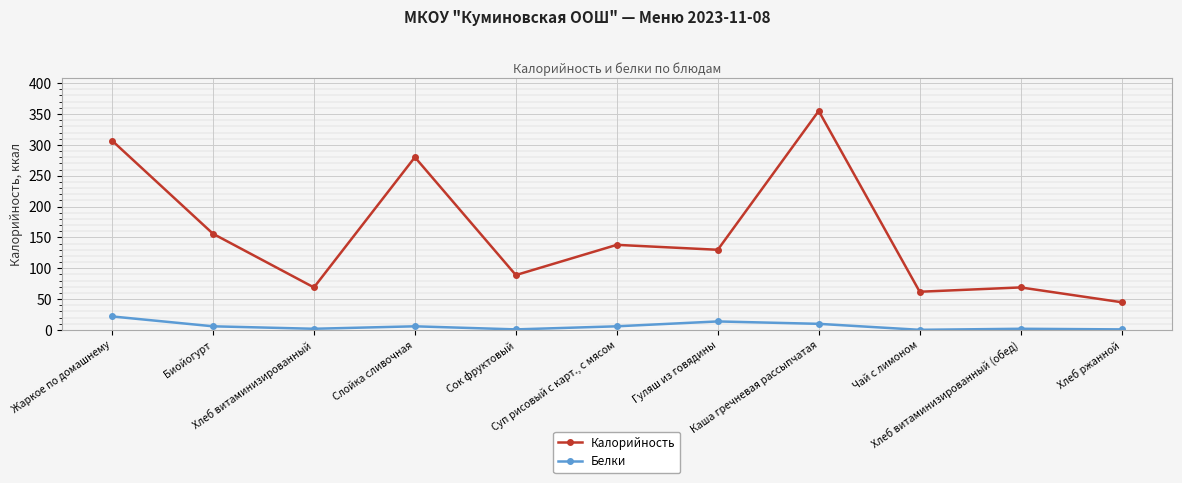

What is the difference between the maximum and minimum values in the Калорийность series?

310.0